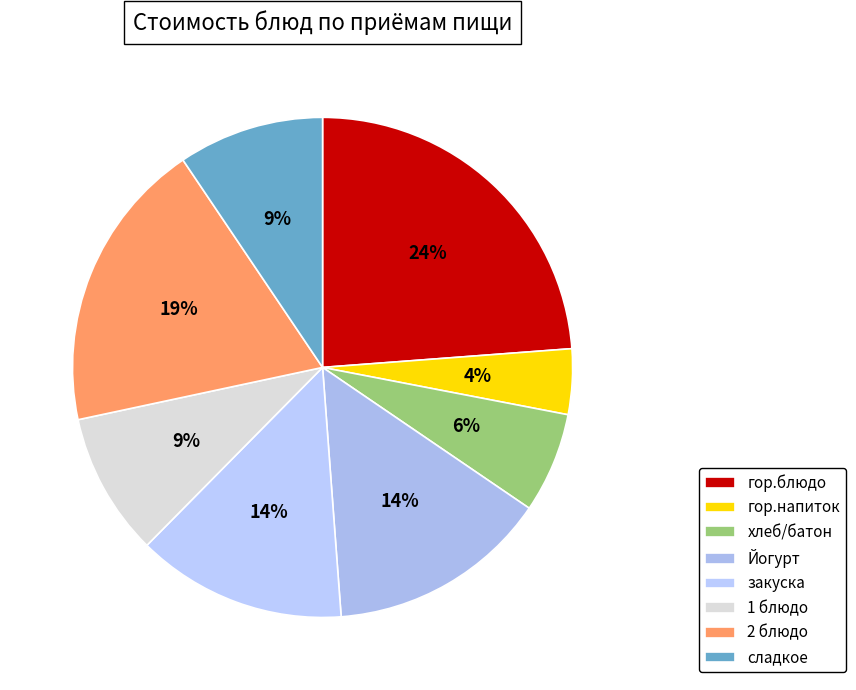

Combined, what portion of the pie is хлеб/батон and сладкое?

15.9%